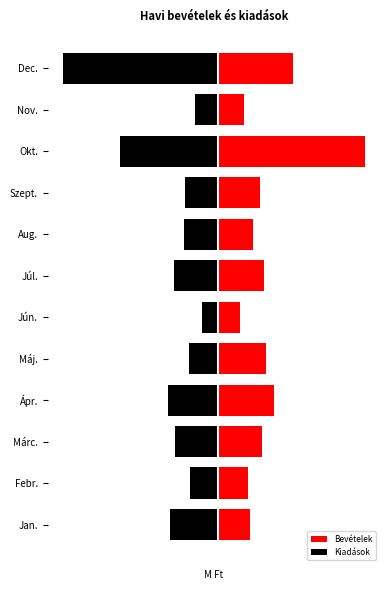

How many bars are there in total?

24